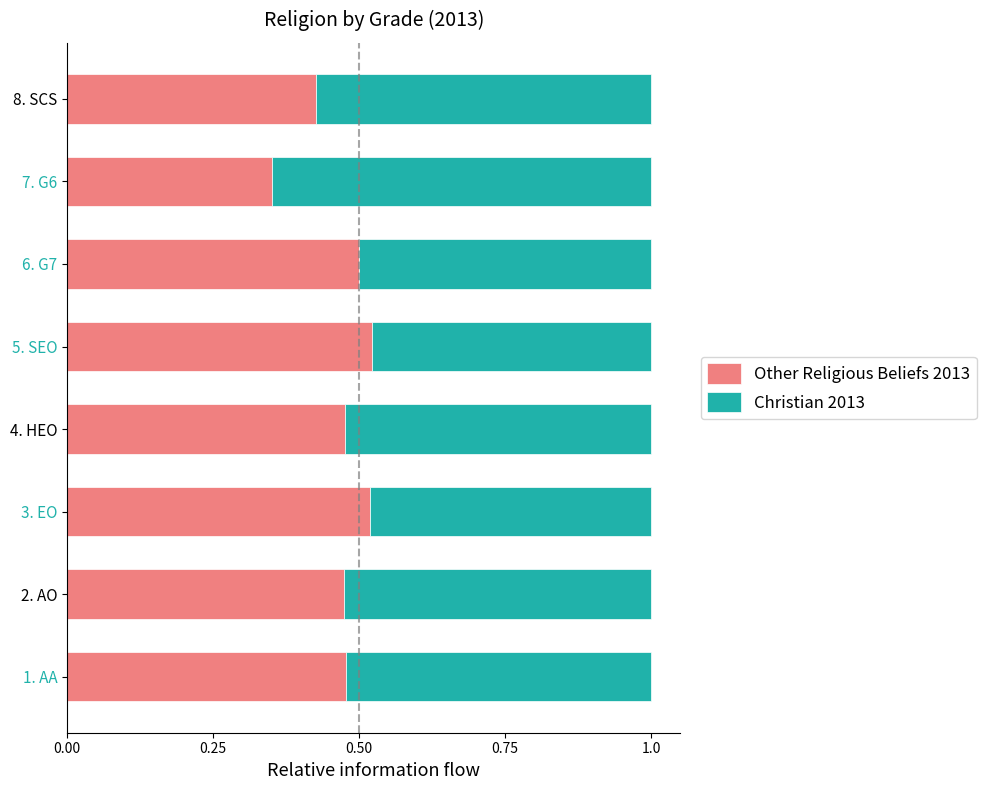

Is it true that Other Religious Beliefs 2013 equals 0.1 at 7. G6?

False